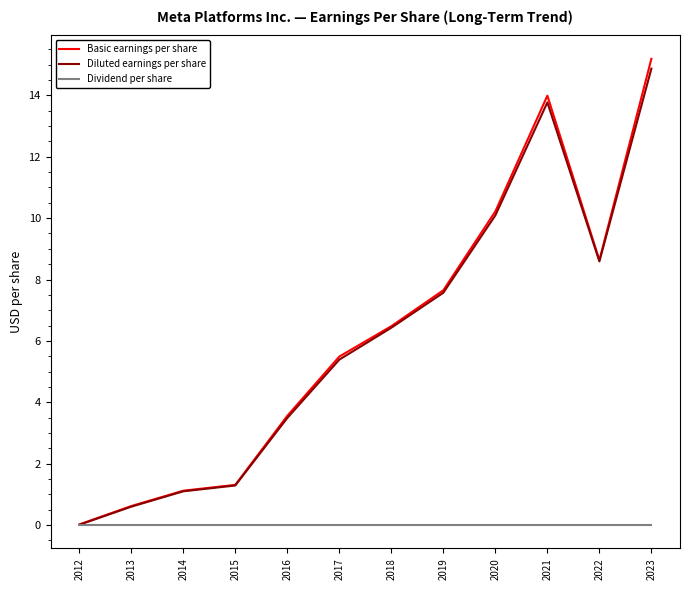

What is the sum of the Basic earnings per share values at 2020 and 2018?

16.7